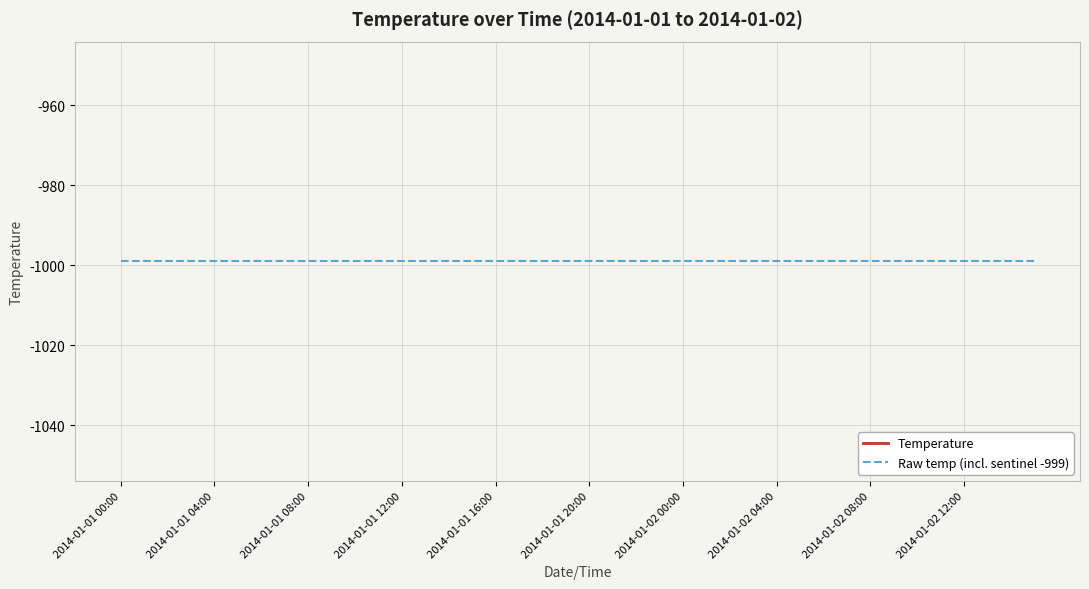

What value does the Raw temp (incl. sentinel -999) series have at 11?

-999.0